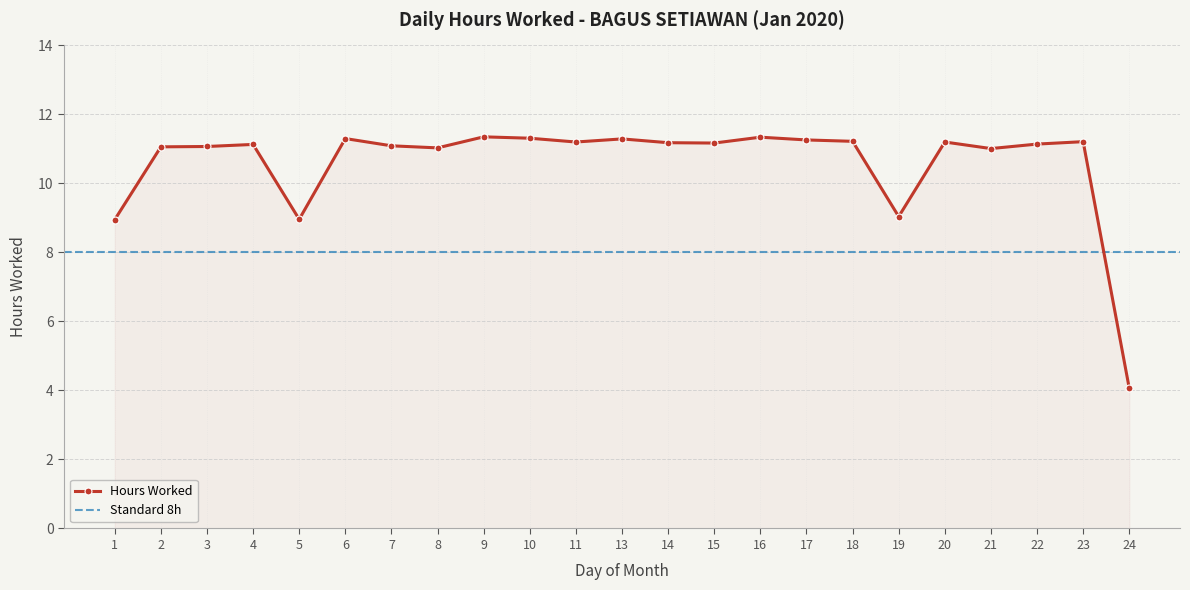

Reading left to right, list all the values displayed in this chart.

1=8.9	2=11.1	3=11.1	4=11.1	5=9.0	6=11.3	7=11.1	8=11.0	9=11.3	10=11.3	11=11.2	13=11.3	14=11.2	15=11.2	16=11.3	17=11.3	18=11.2	19=9.0	20=11.2	21=11.0	22=11.1	23=11.2	24=4.1